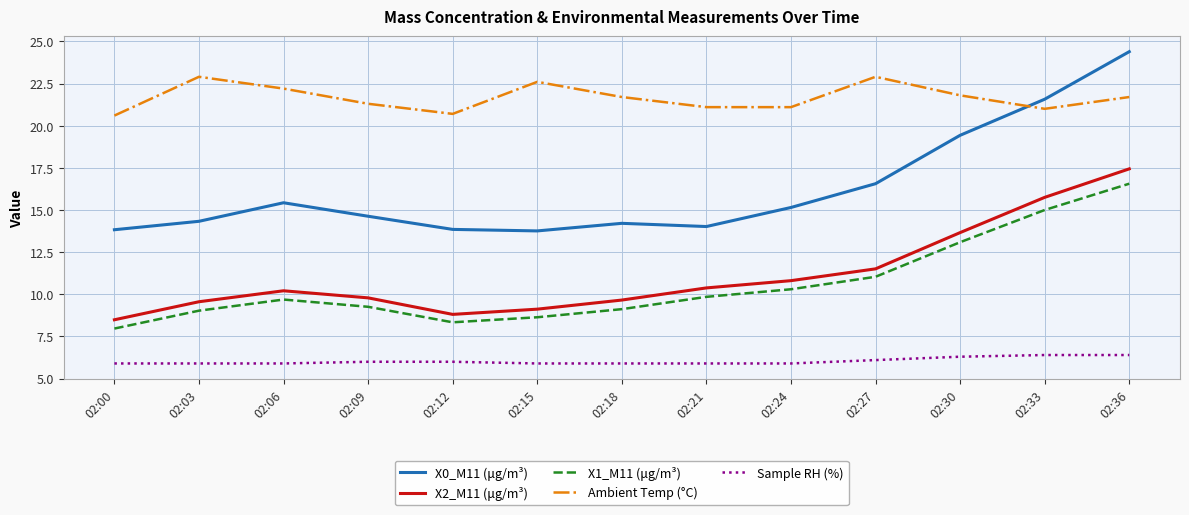

Rank the series by their maximum value, from highest to lowest.

X0_M11 (μg/m³), Ambient Temp (°C), X2_M11 (μg/m³), X1_M11 (μg/m³), Sample RH (%)